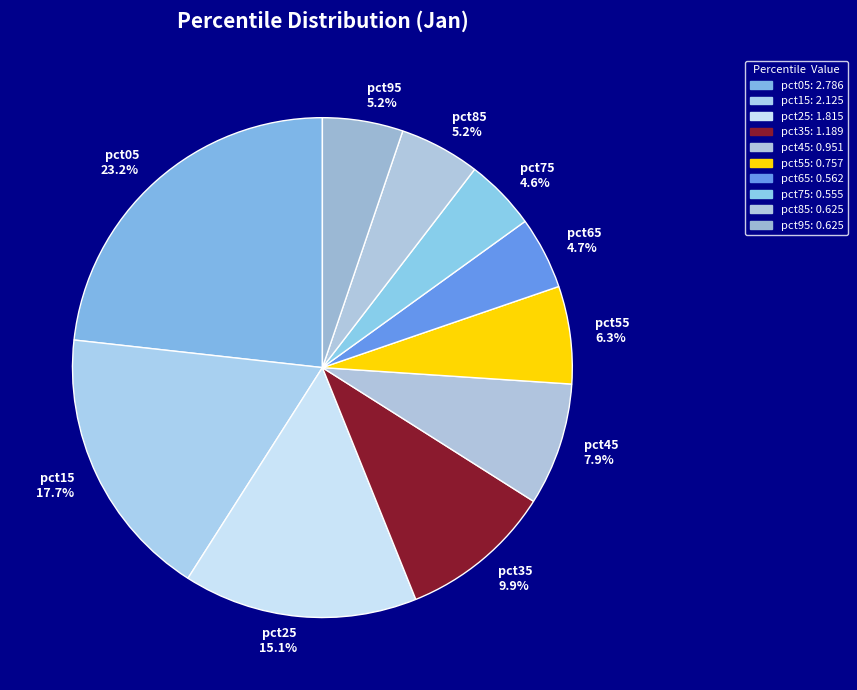

To the nearest percent, what is the difference between the largest and smallest slice percentages?

19%